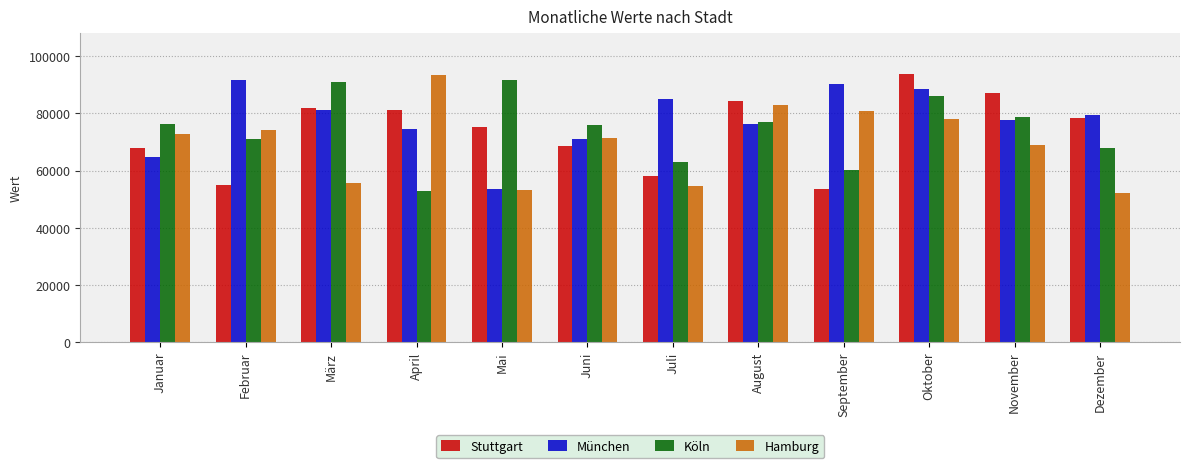

Count the number of data series in this chart.

4